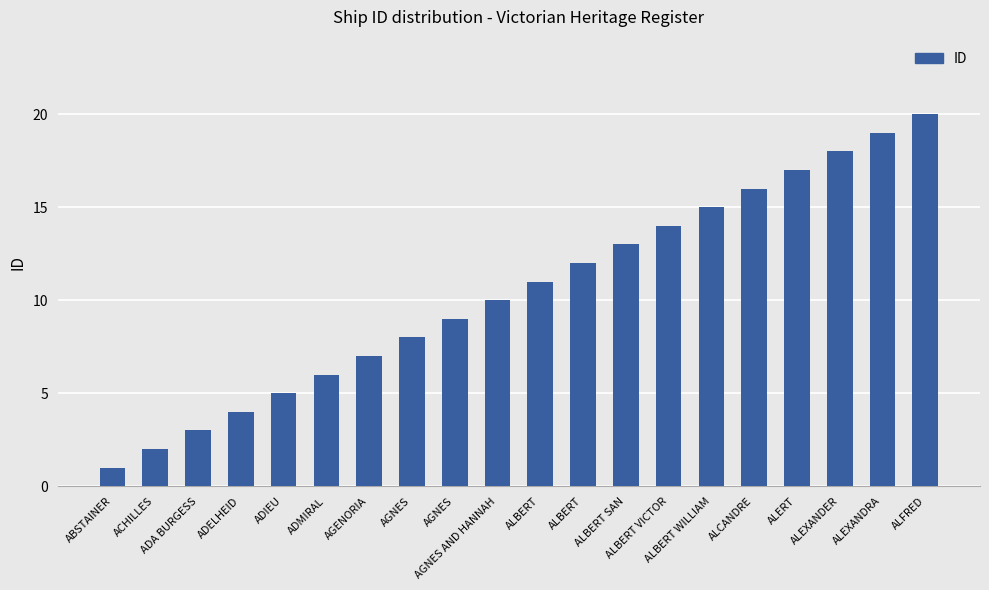

How many bars are there in total?

20